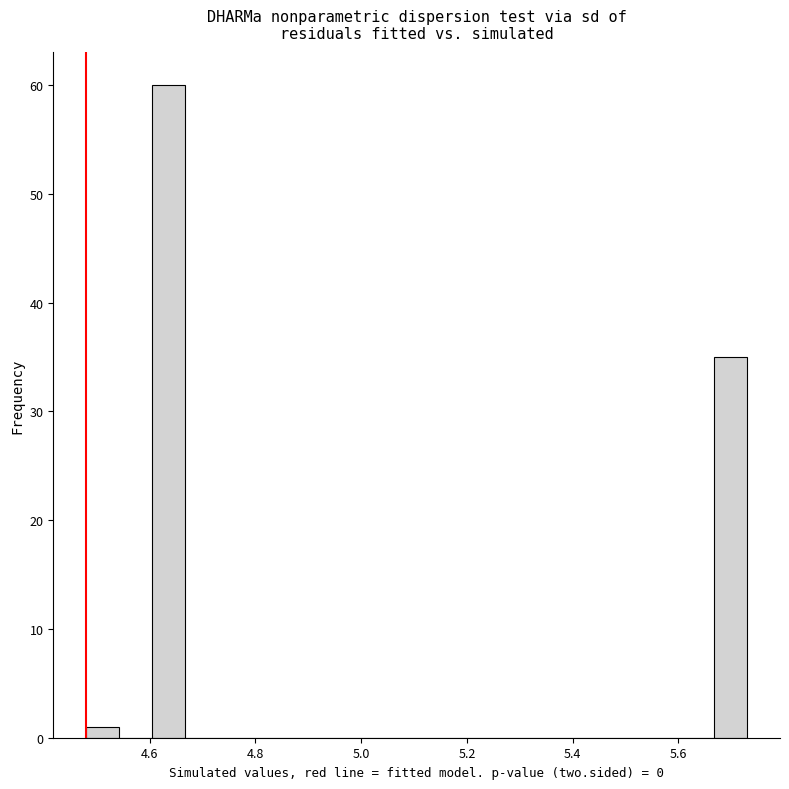

Around what value on the x-axis is the tallest bar? Give the approximate position of its centre, as read against the axis.

4.64